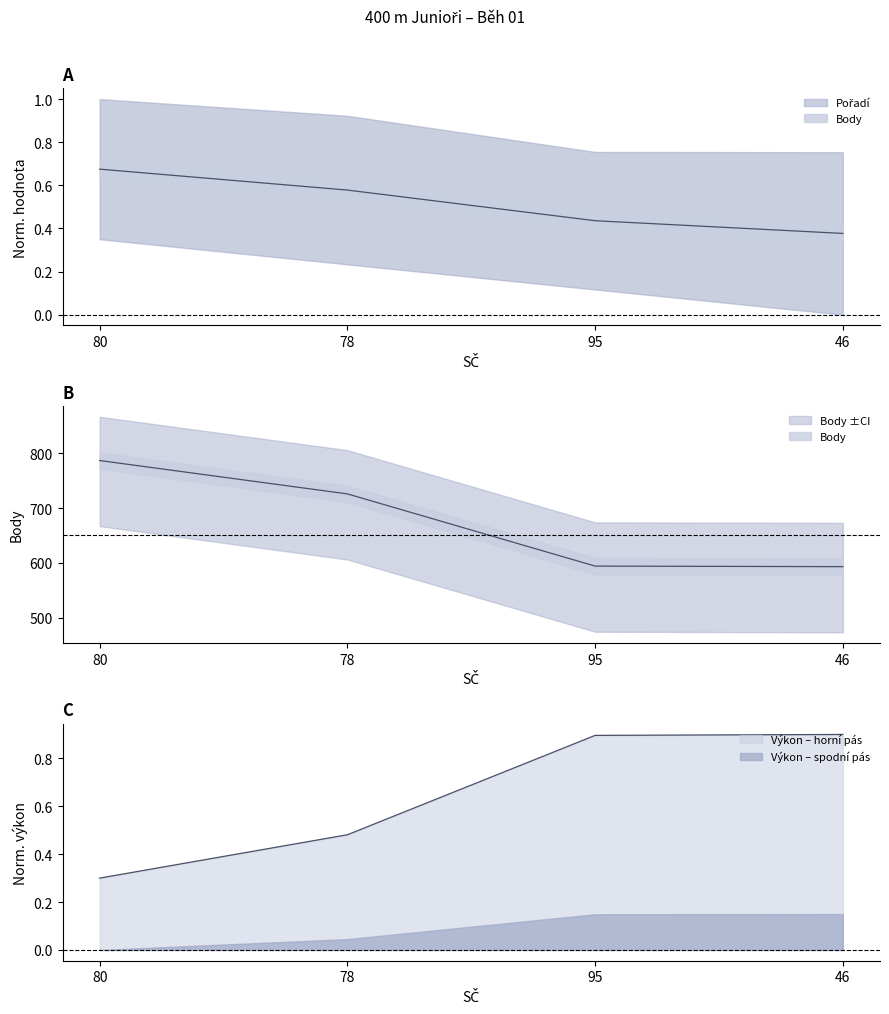

At how many categories does at least one series exceed 601?

2